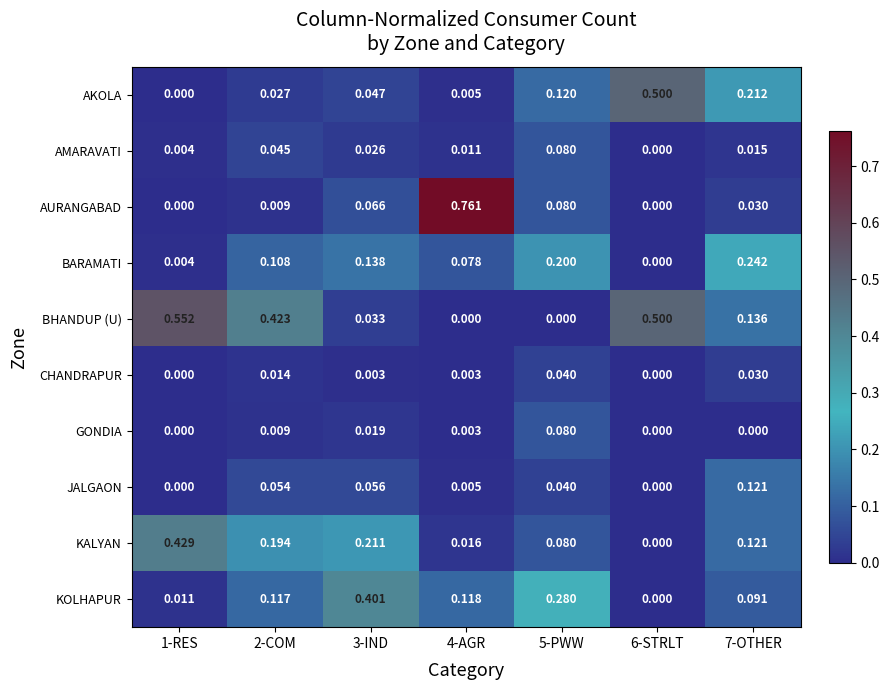

How many data points does each series have?

7